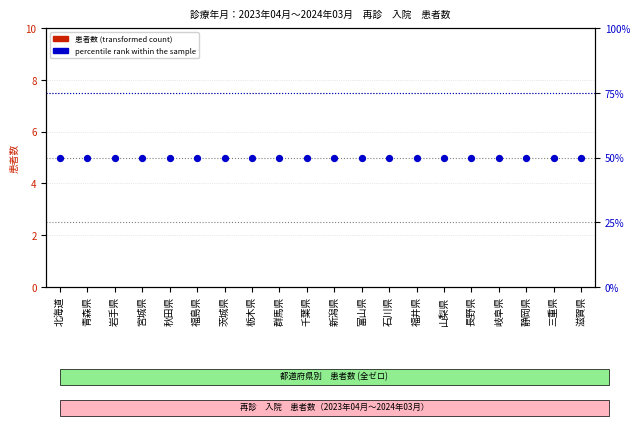

At how many categories does at least one series exceed 30?

20